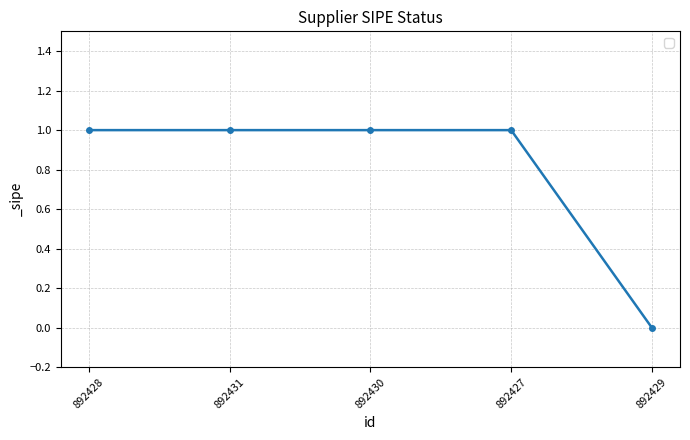

Which label corresponds to the smallest value in the chart?

892429